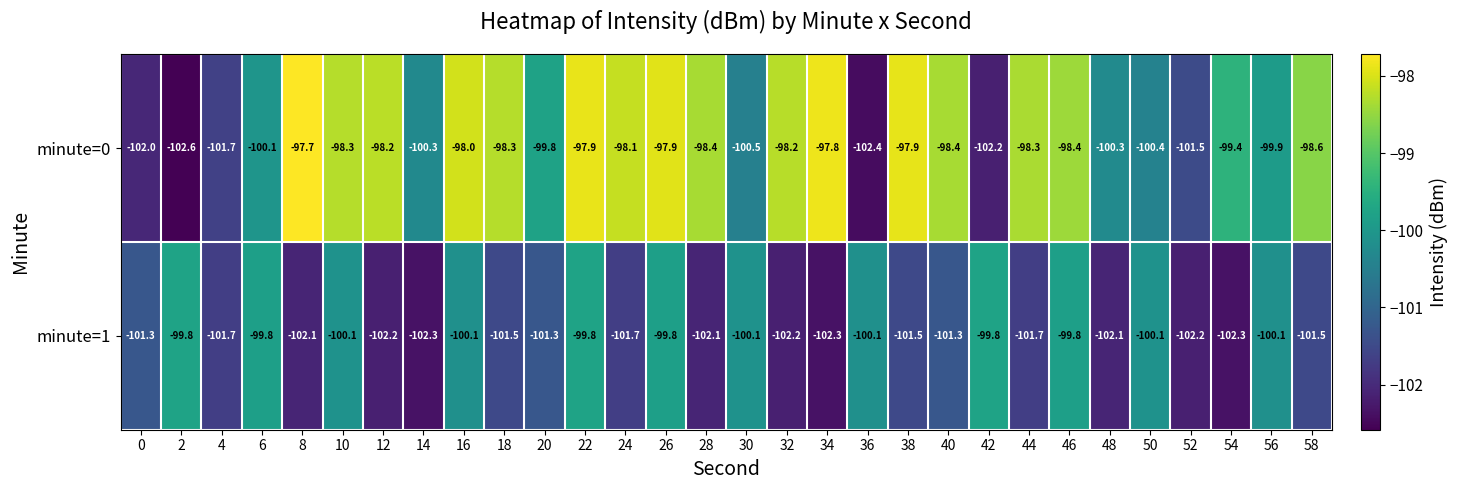

What is the smallest value displayed?

-102.6